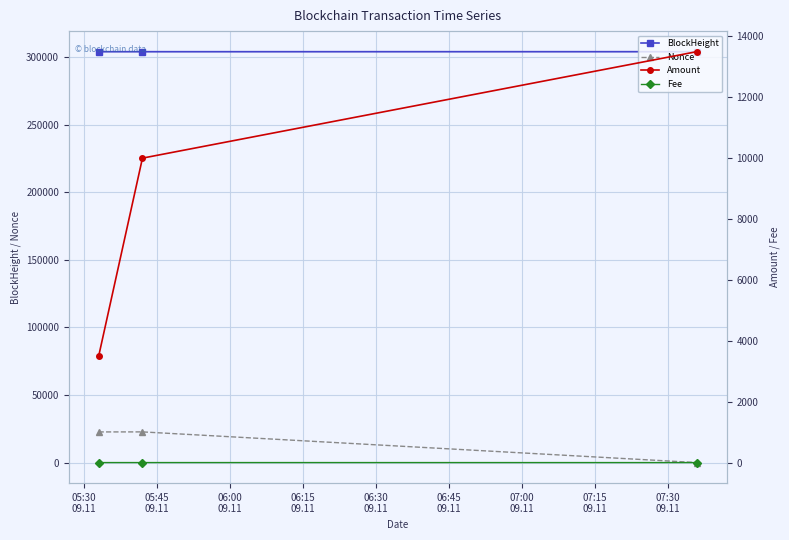

How many data points in Nonce are above 22672?

1